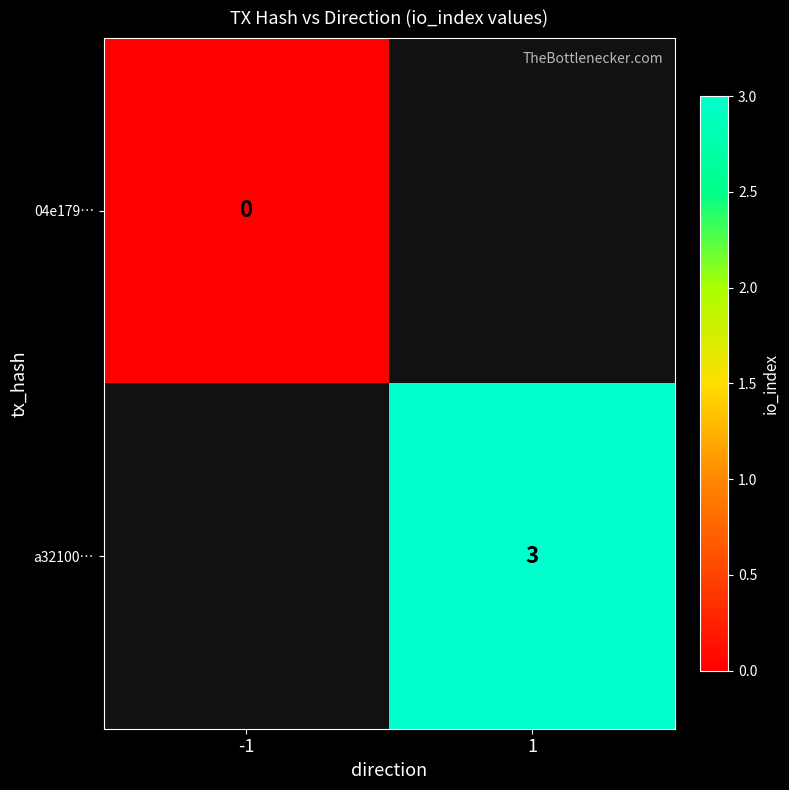

Count the number of categories in the chart.

2